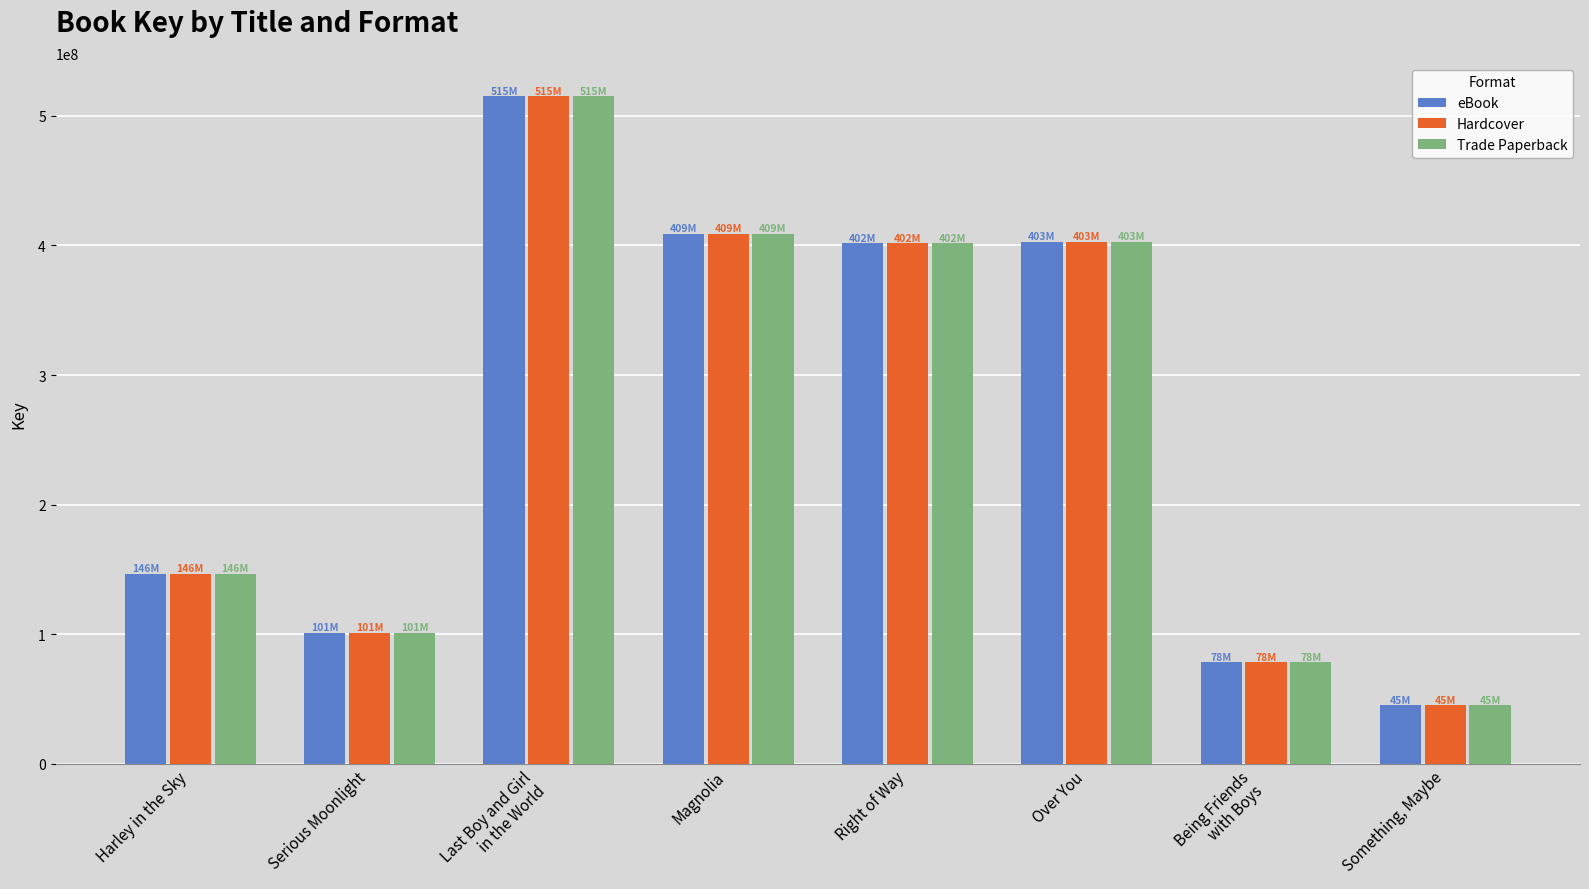

Is it true that eBook equals 101148328 at Serious Moonlight?

True